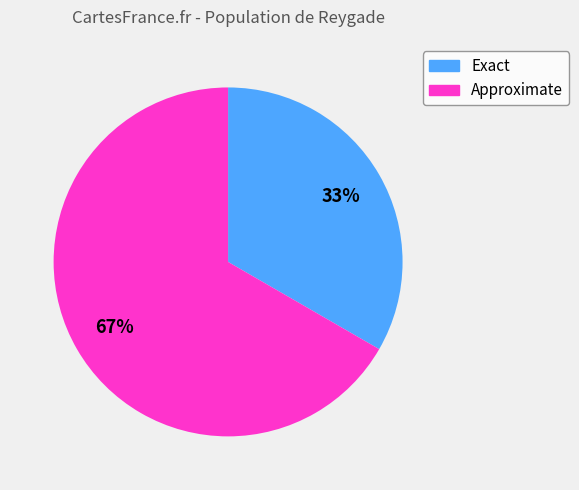

To the nearest percent, what portion does Exact represent?

33%